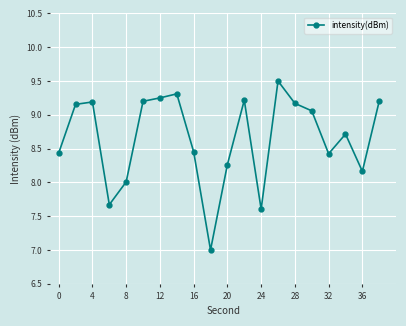

What is the minimum value shown in the chart?

7.0